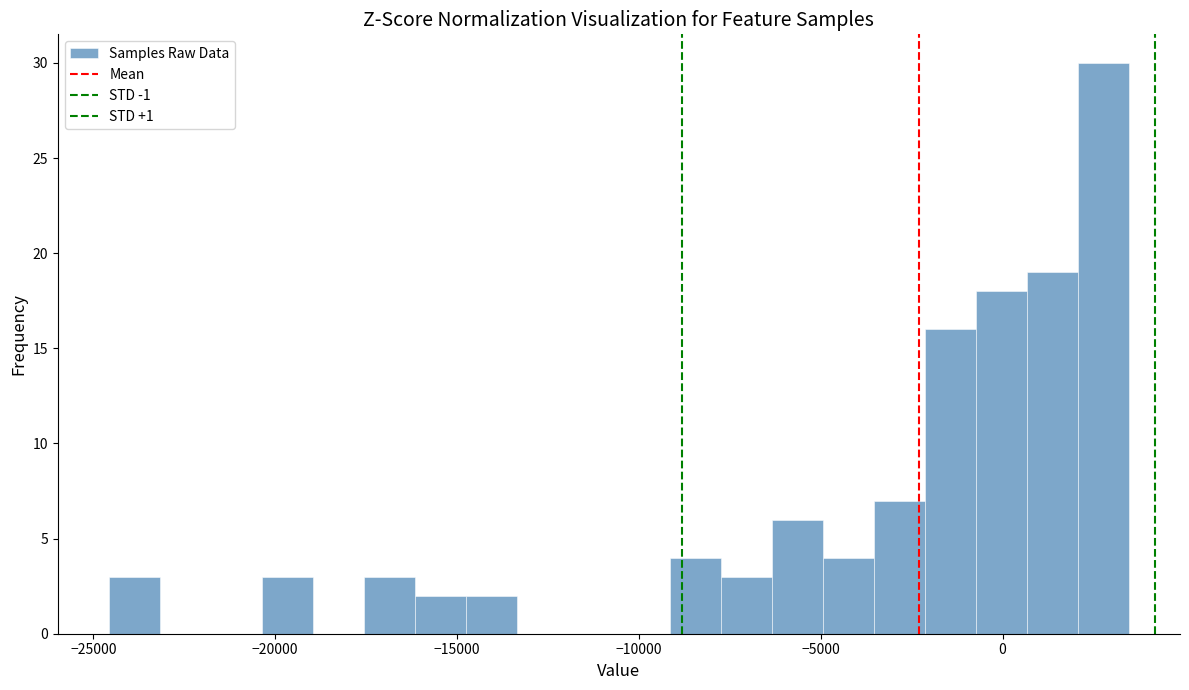

Read against the x-axis, roughly where is the centre of the tallest bar?

3000